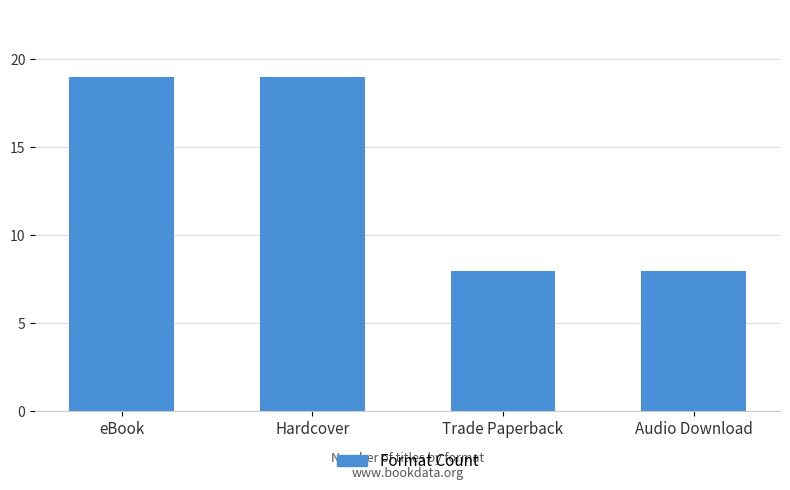

What is the sum of the values at Hardcover and eBook?

38